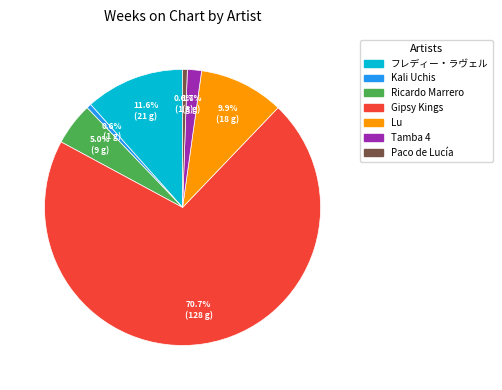

Is there a majority slice in this chart?

Yes